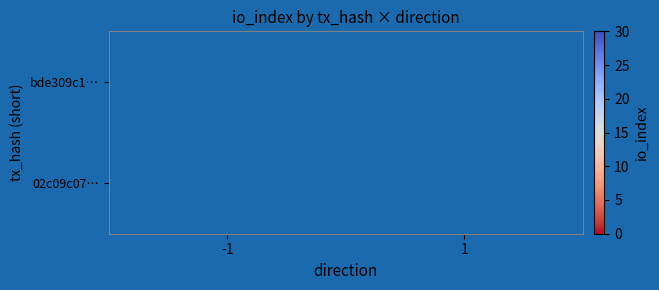

What is the approximate value of bde309c1… at -1?

1.0